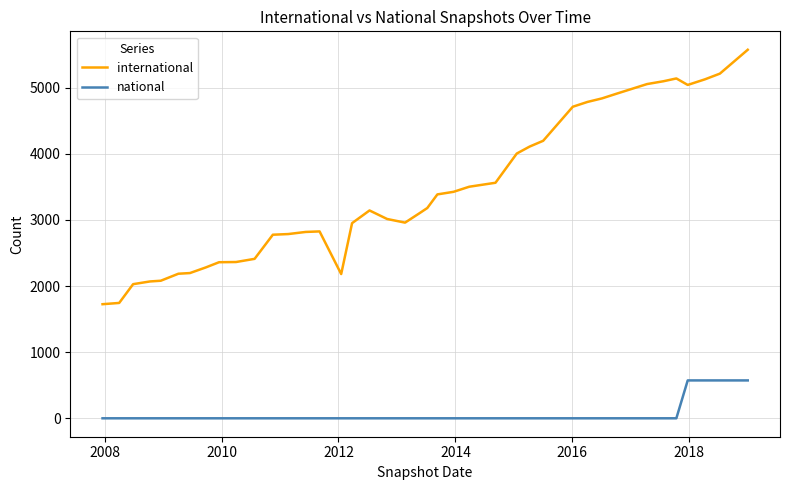

What is the highest value of the international series?

5575